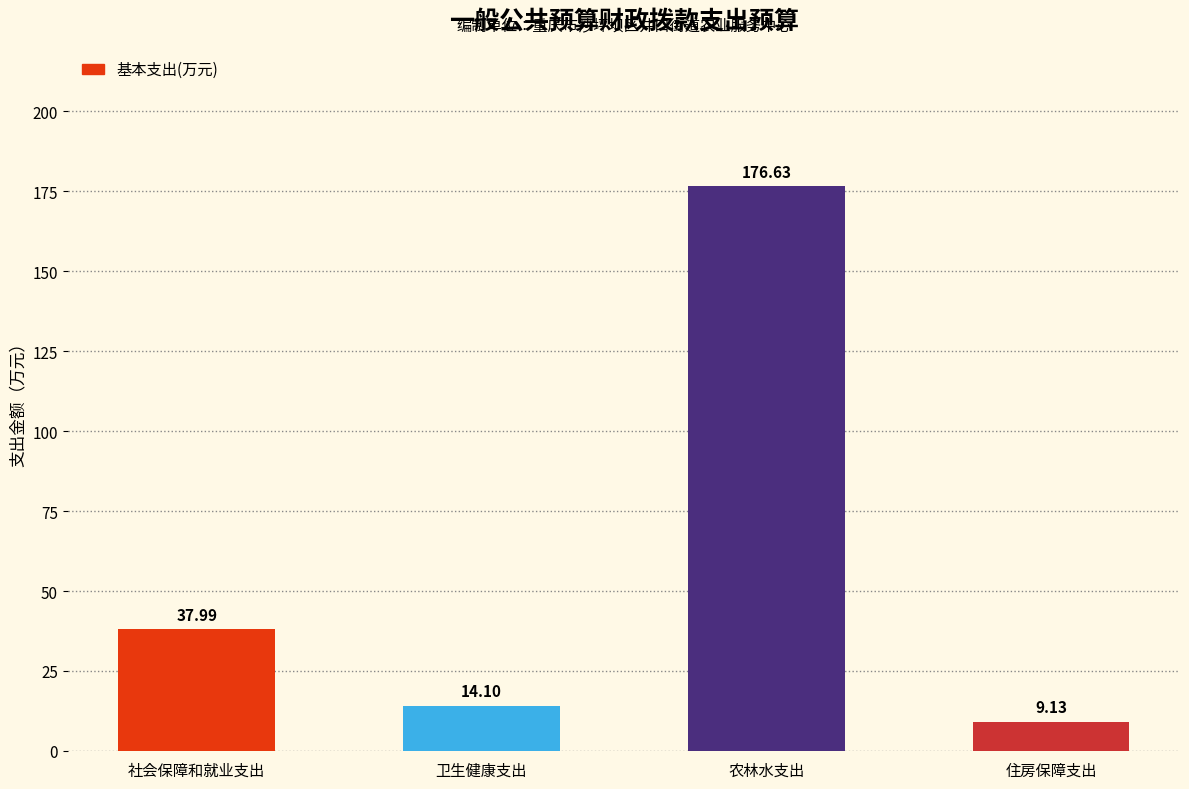

Which category has the highest value across all series?

农林水支出